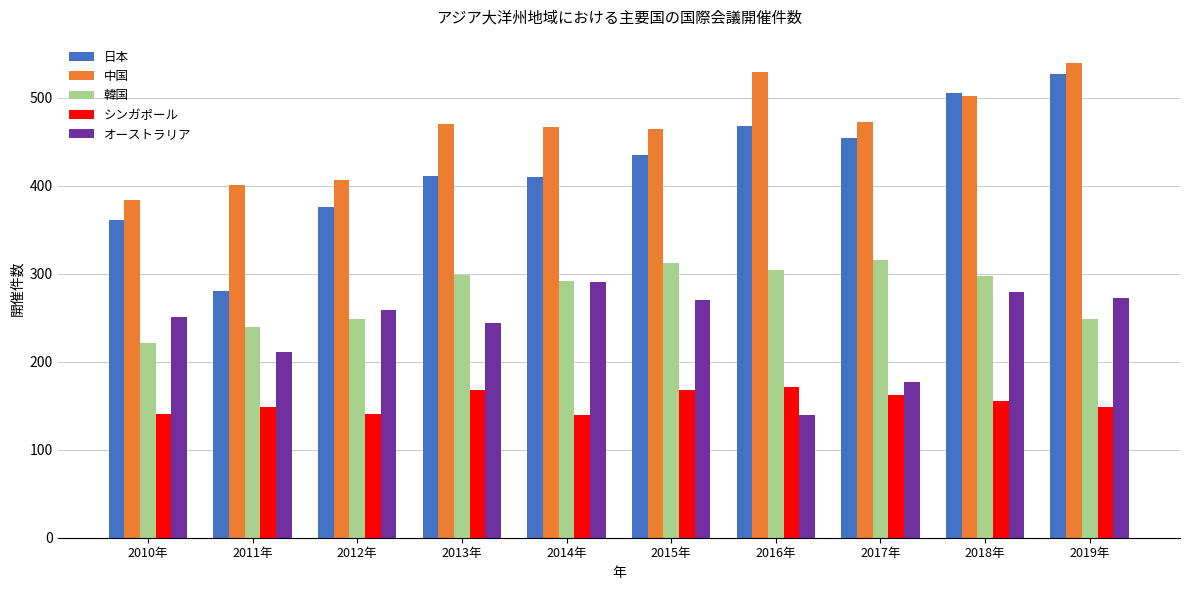

What position from the left is 2013年?

4